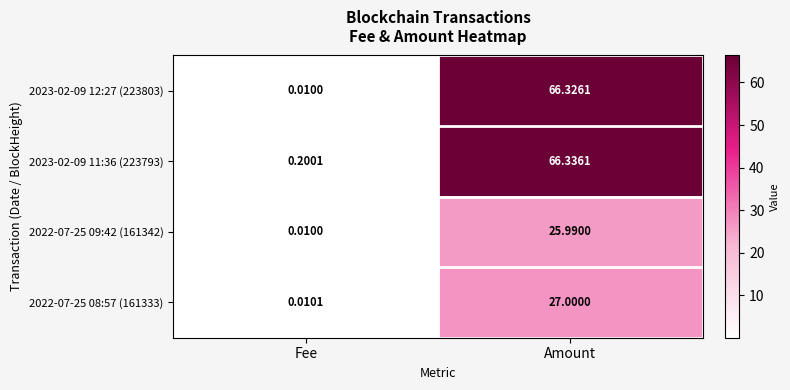

Which series has the widest spread of values?

2023-02-09 12:27 (223803)